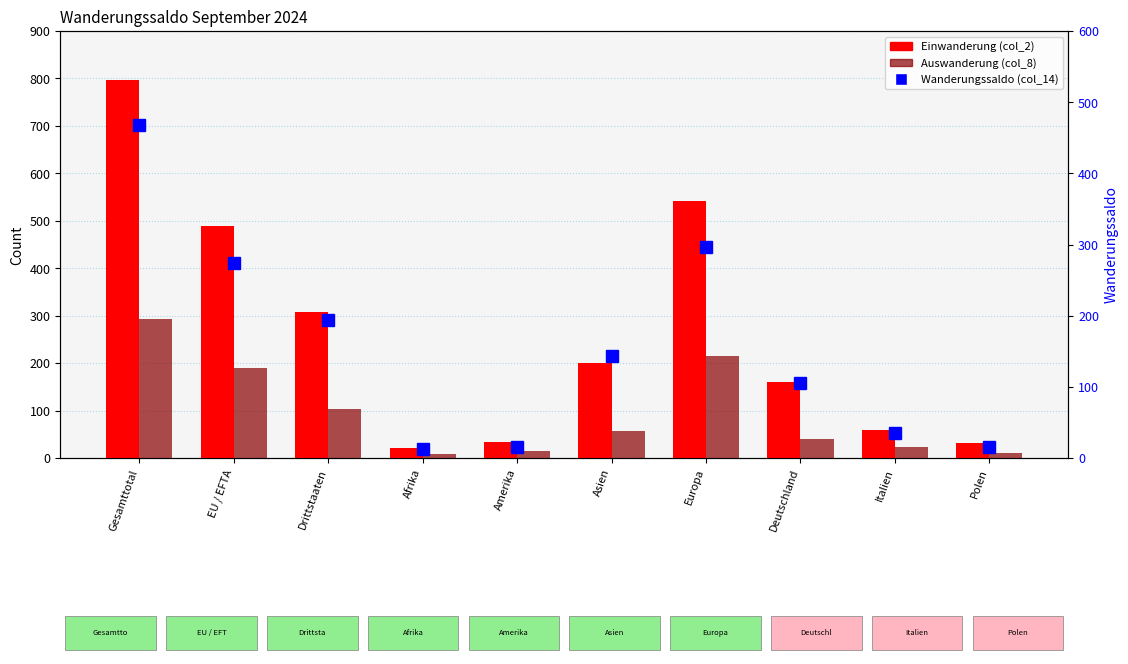

What is the difference between the second highest and second lowest values in the Auswanderung (col_8) series?

204